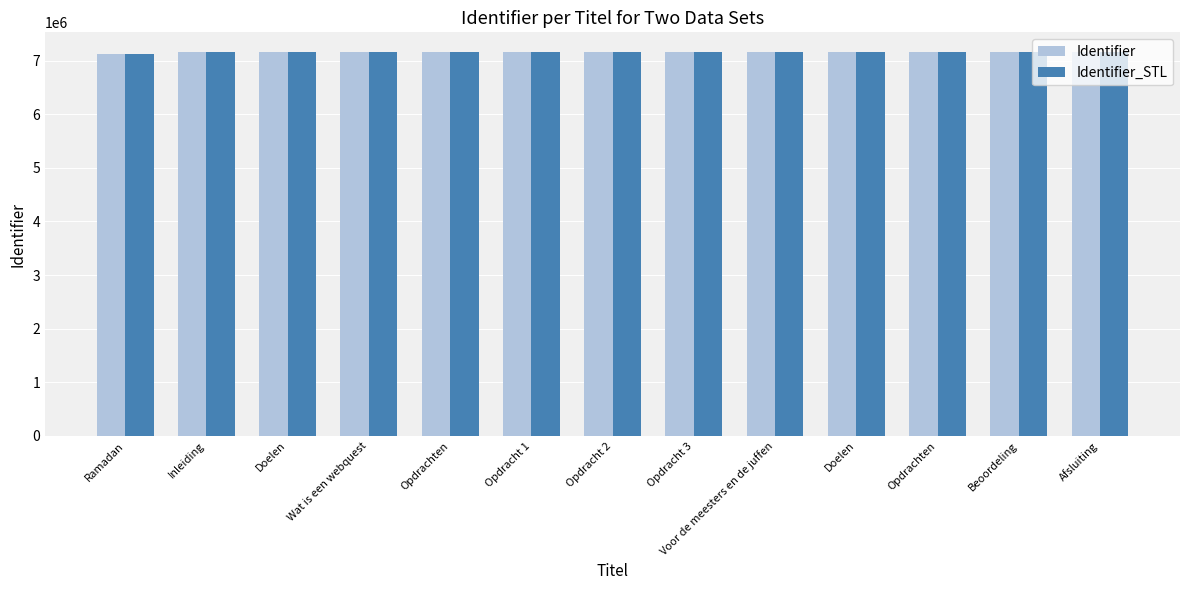

Reading right to left, extract all data points from this chart.

Identifier: Afsluiting=7162609	Beoordeling=7168156	Opdrachten=7168151	Doelen=7168150	Voor de meesters en de juffen=7168149	Opdracht 3=7162581	Opdracht 2=7162580	Opdracht 1=7162579	Opdrachten=7162556	Wat is een webquest=7162559	Doelen=7162557	Inleiding=7170641	Ramadan=7126430
Identifier_STL: Afsluiting=7162609	Beoordeling=7168156	Opdrachten=7168151	Doelen=7168150	Voor de meesters en de juffen=7168149	Opdracht 3=7162581	Opdracht 2=7162580	Opdracht 1=7162579	Opdrachten=7162556	Wat is een webquest=7162559	Doelen=7162557	Inleiding=7170641	Ramadan=7126430